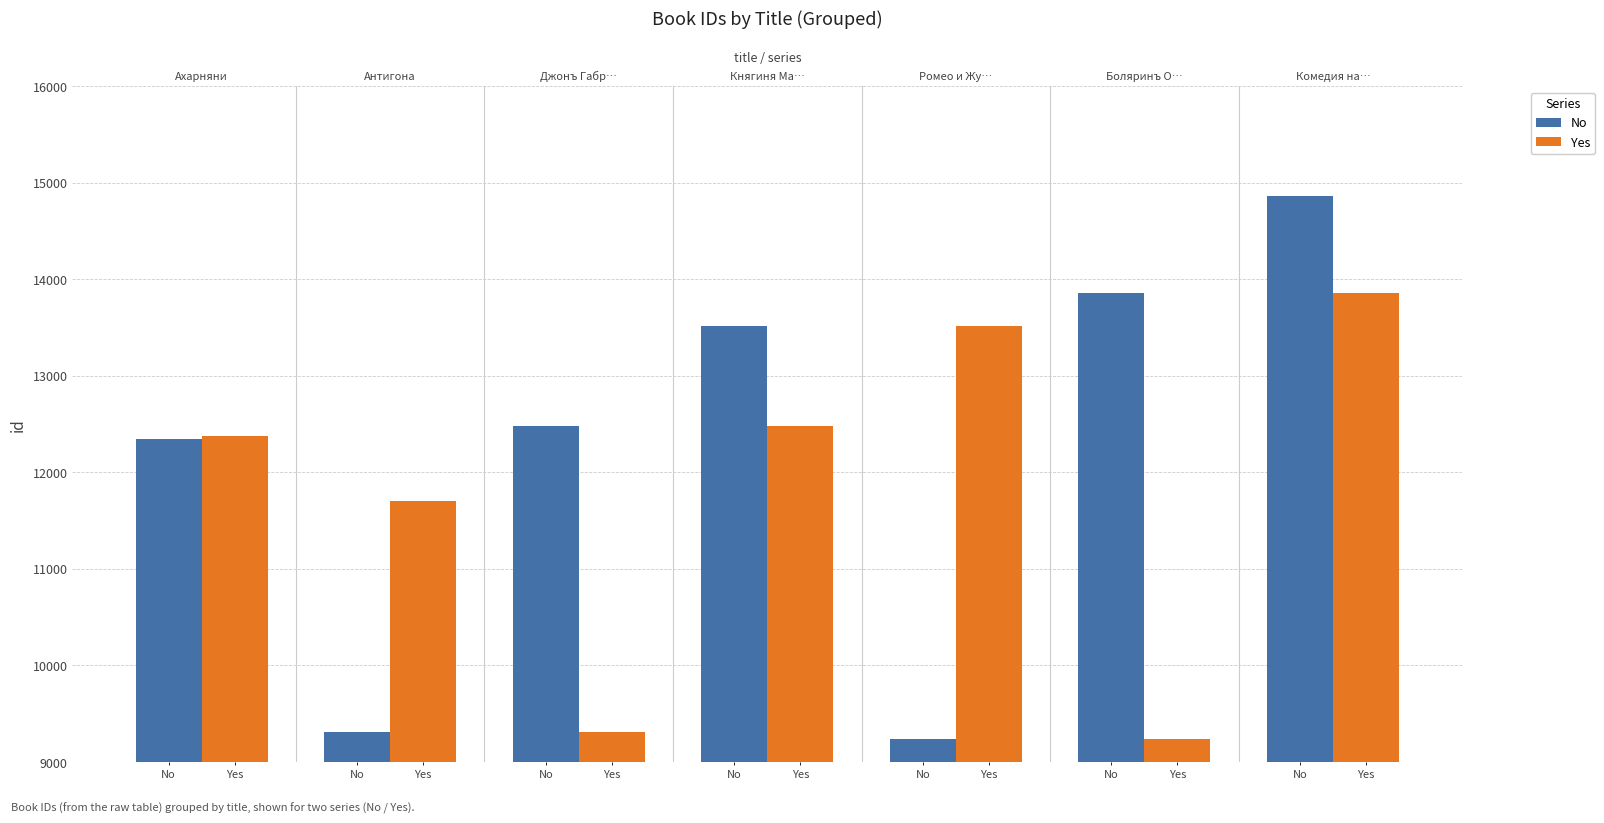

Rank the series by their maximum value, from lowest to highest.

Yes, No